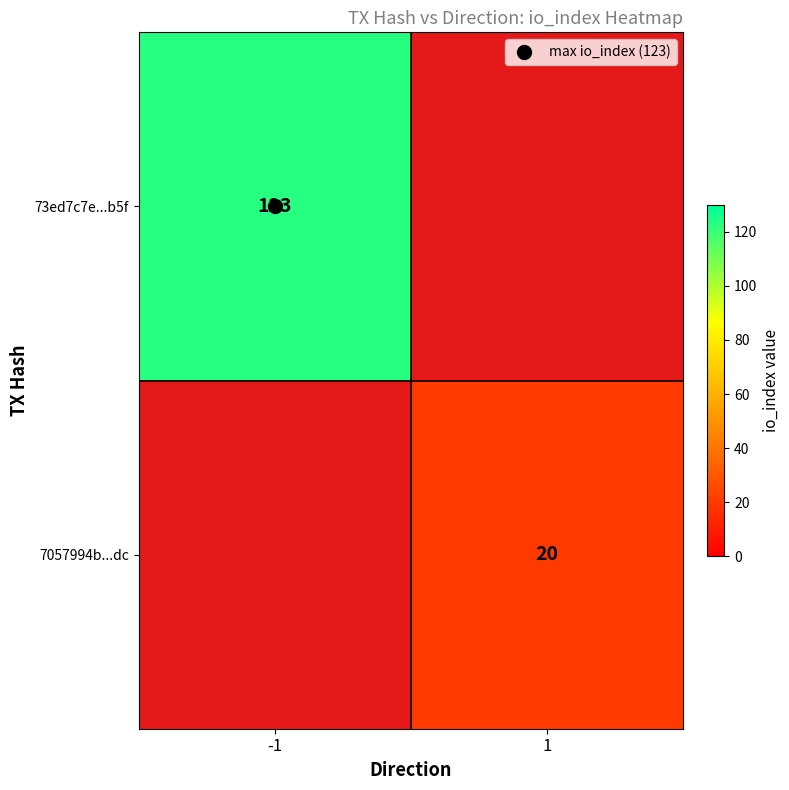

What is the spread (max minus min) of values at -1?

123